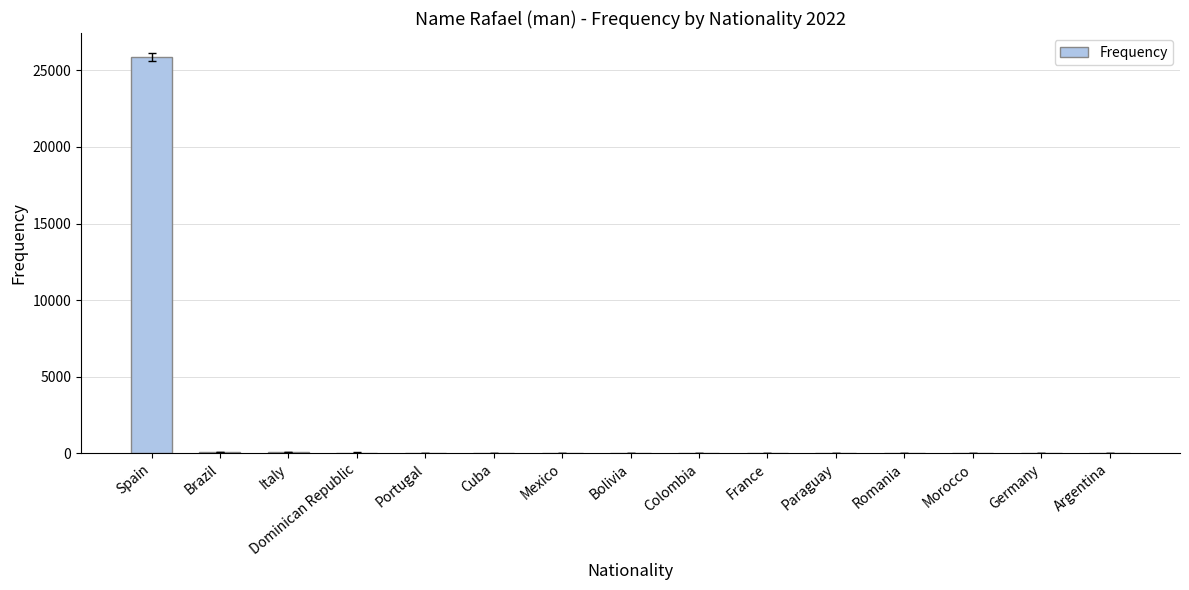

What is the sum of all values?

26277